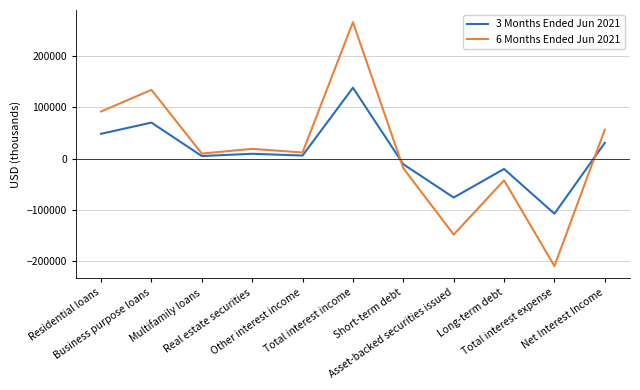

After their last crossing, which series has the higher values: 3 Months Ended Jun 2021 or 6 Months Ended Jun 2021?

6 Months Ended Jun 2021